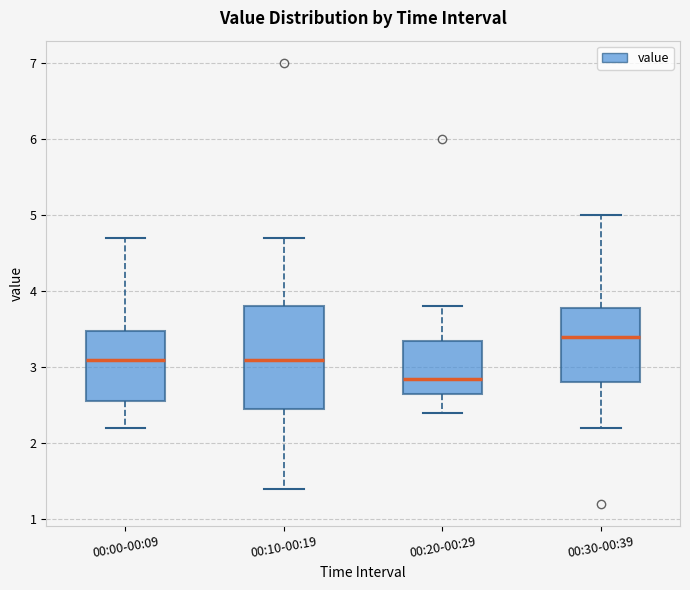

Comparing the boxes themselves (not the whiskers), which one is the tallest?

00:10-00:19